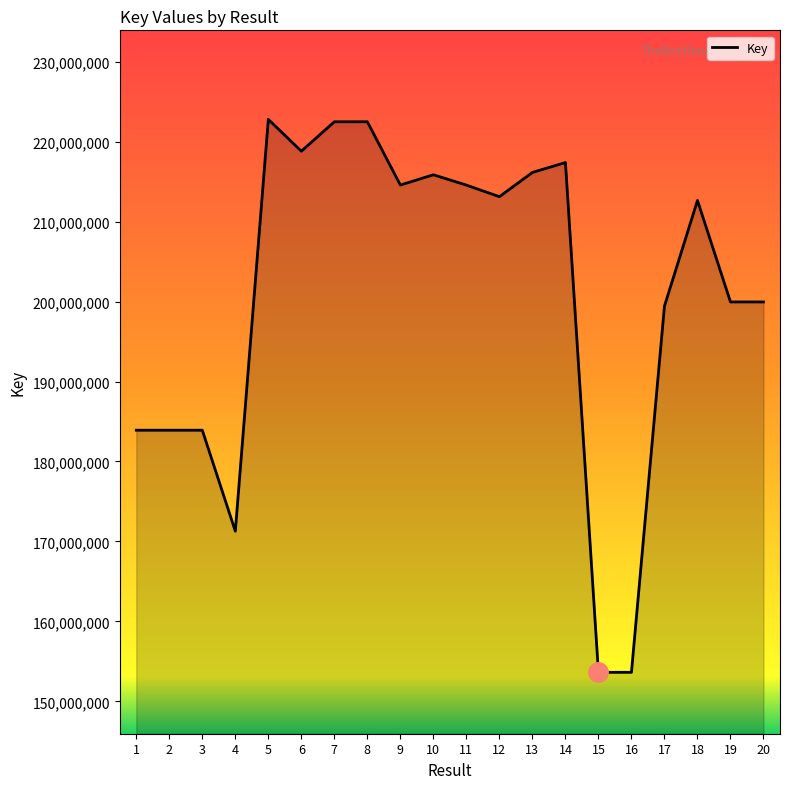

What is the ratio of the value at 7 to the value at 12?

1.0